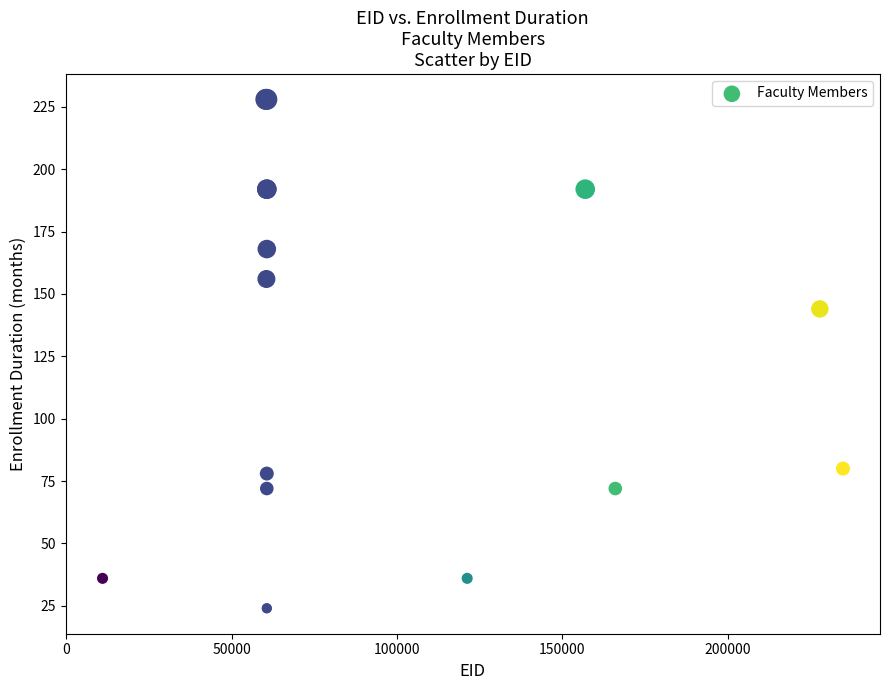

What Y value in the scatter plot is closest to 126?

144